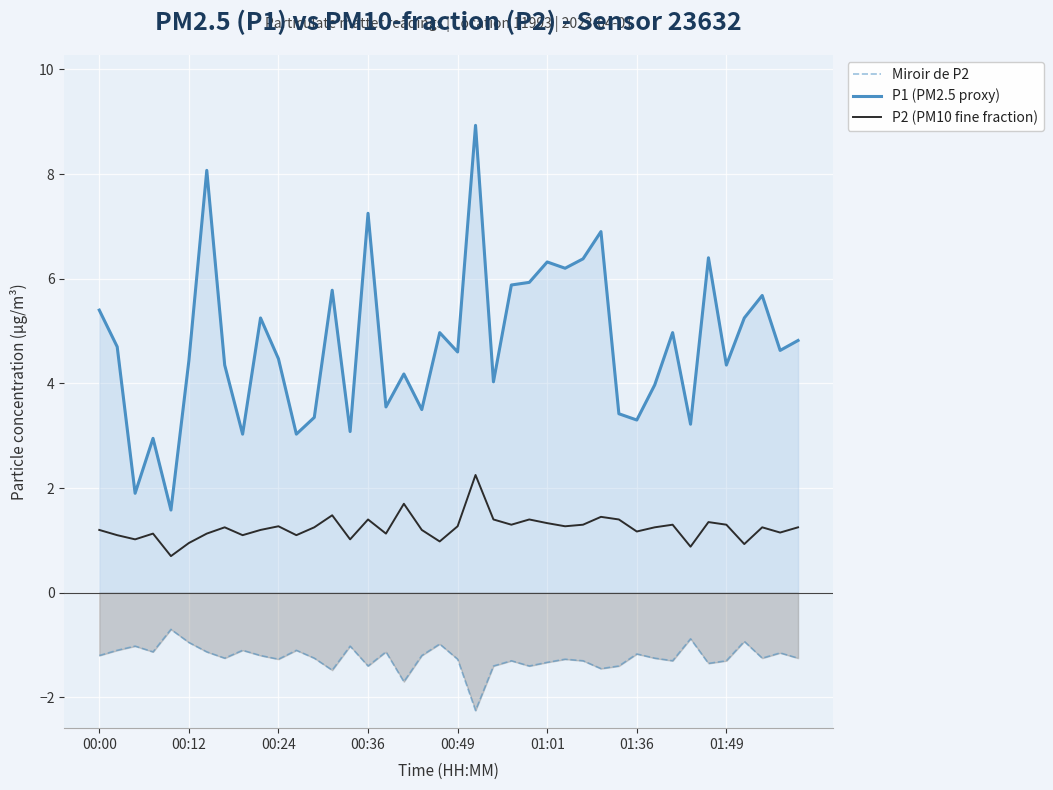

What is the maximum value shown in the chart?

8.9